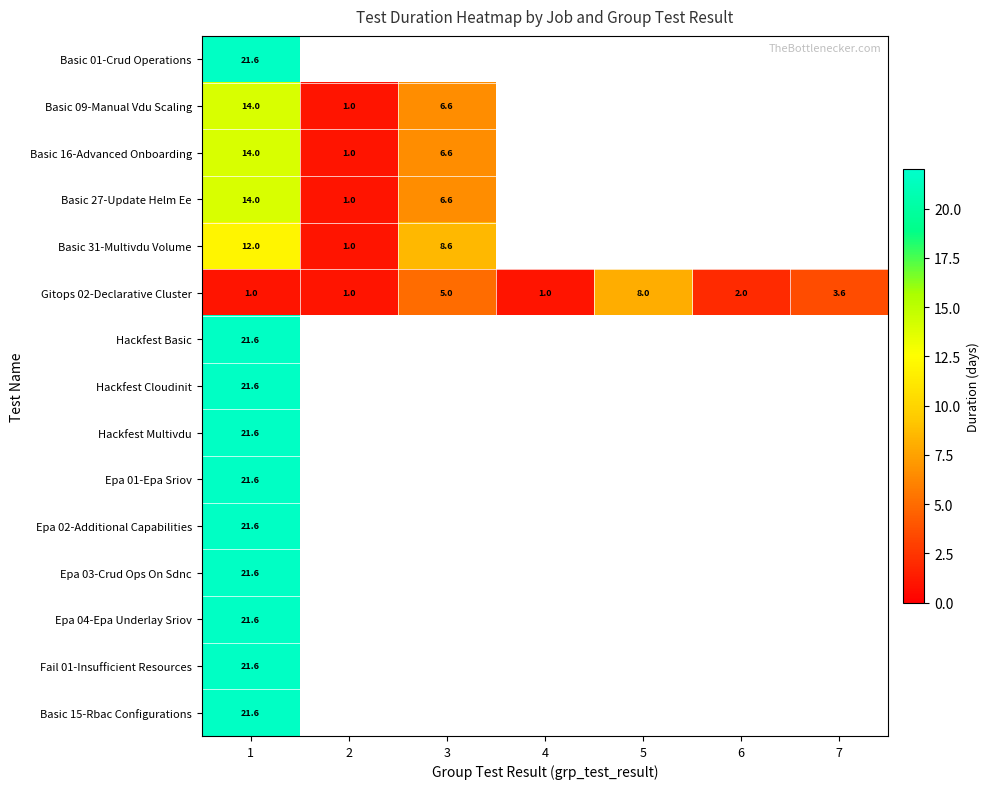

How many distinct data groups are displayed?

15